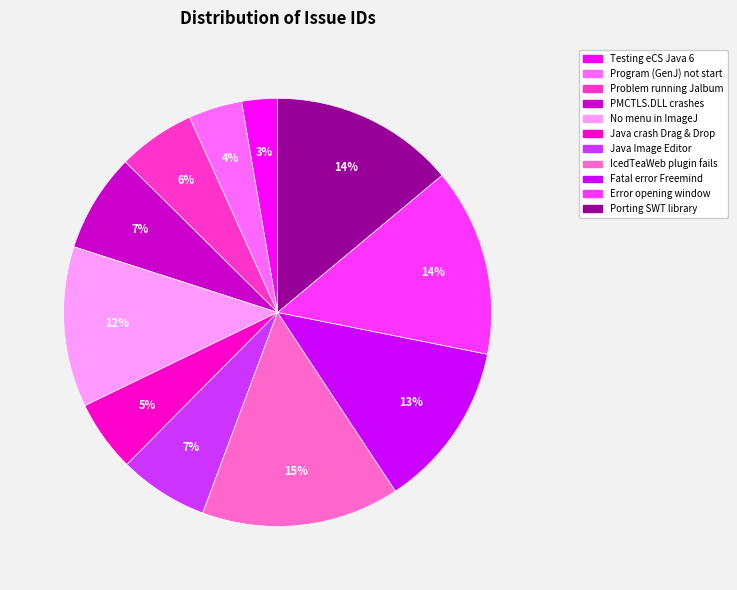

Which has a higher value, Error opening window or Program (GenJ) not start?

Error opening window